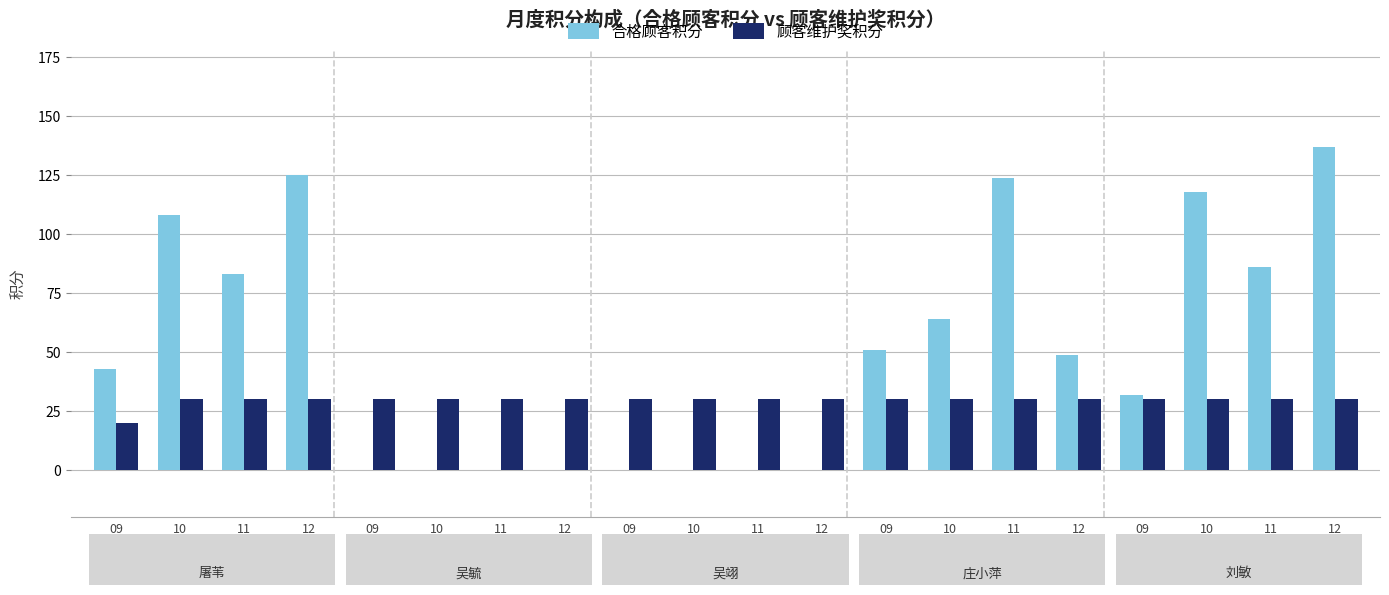

Does the chart contain stacked bars?

No